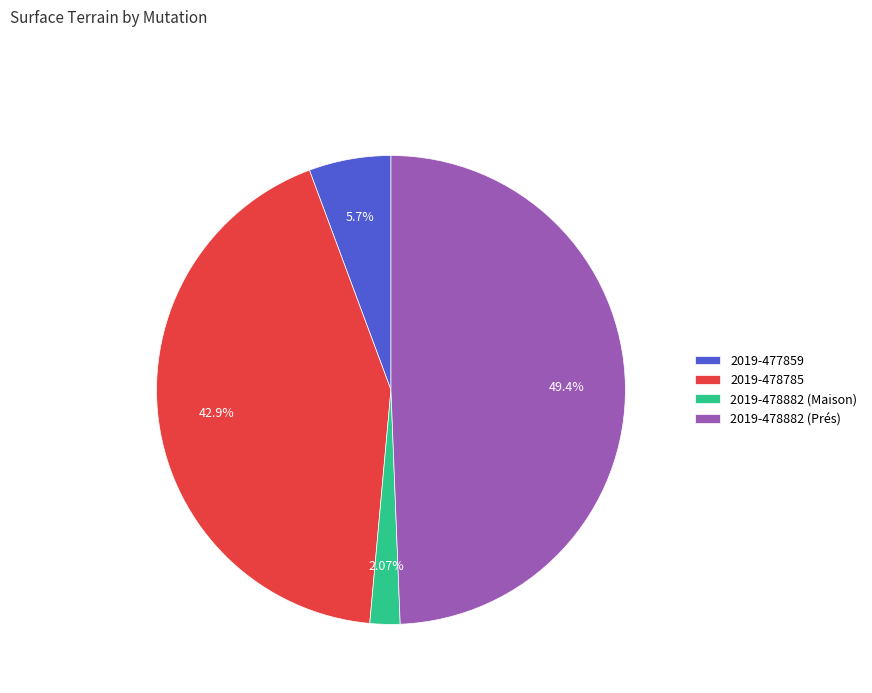

Count the number of slices in the pie.

4